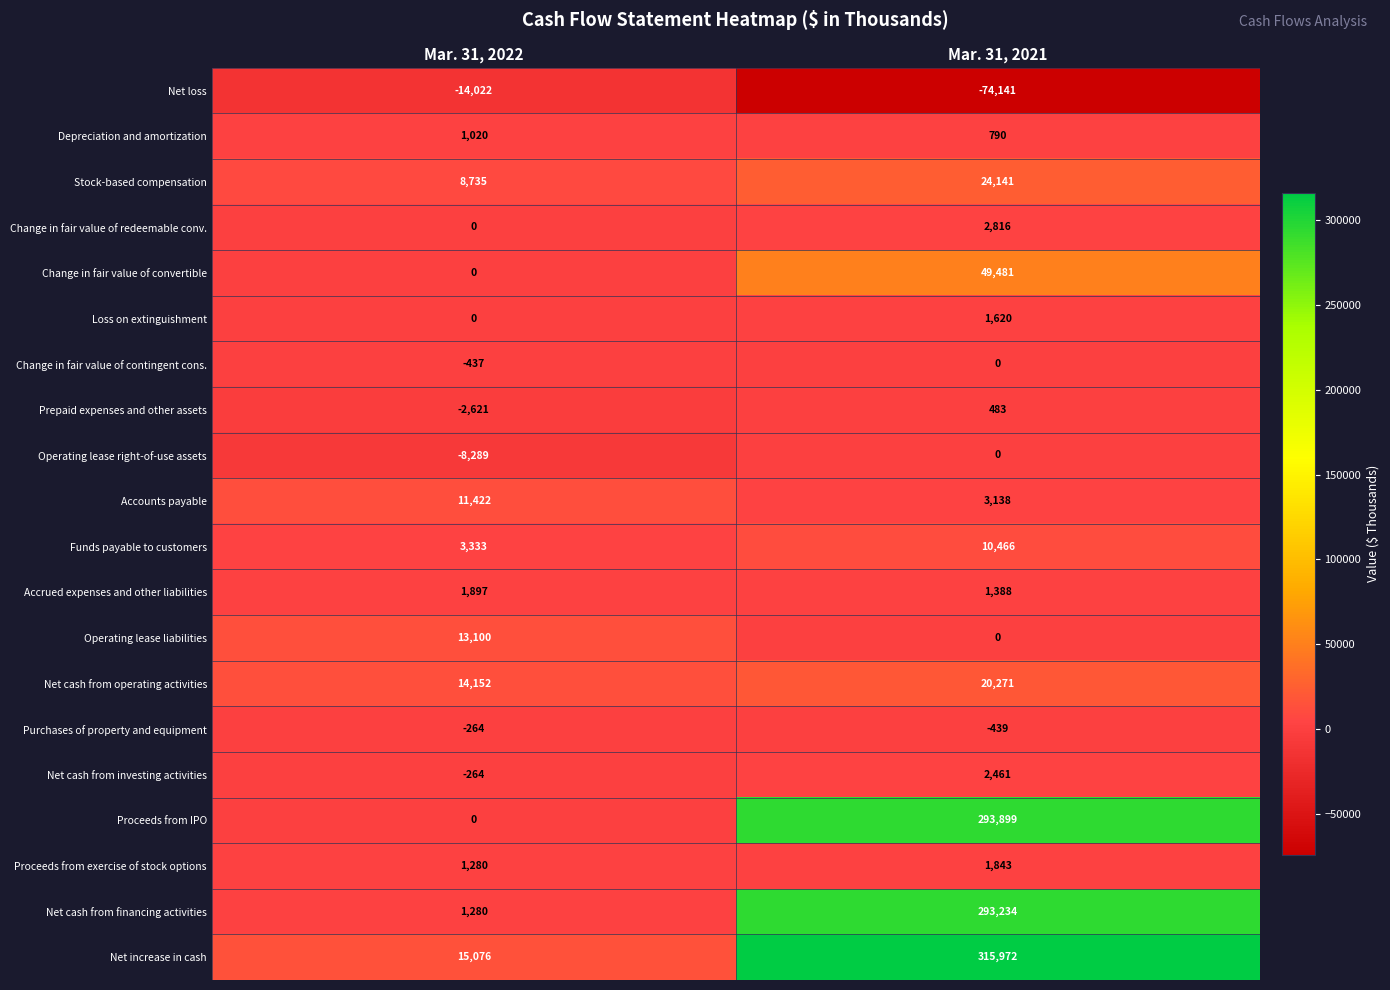

The Funds payable to customers series shows 3333 at Mar. 31, 2022. True or false?

True